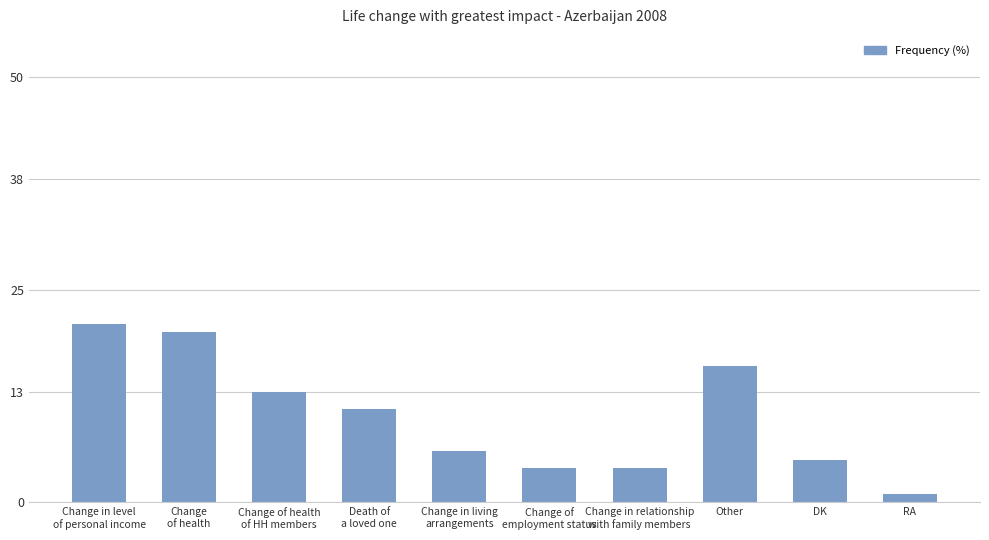

What is the sum of all values?

101